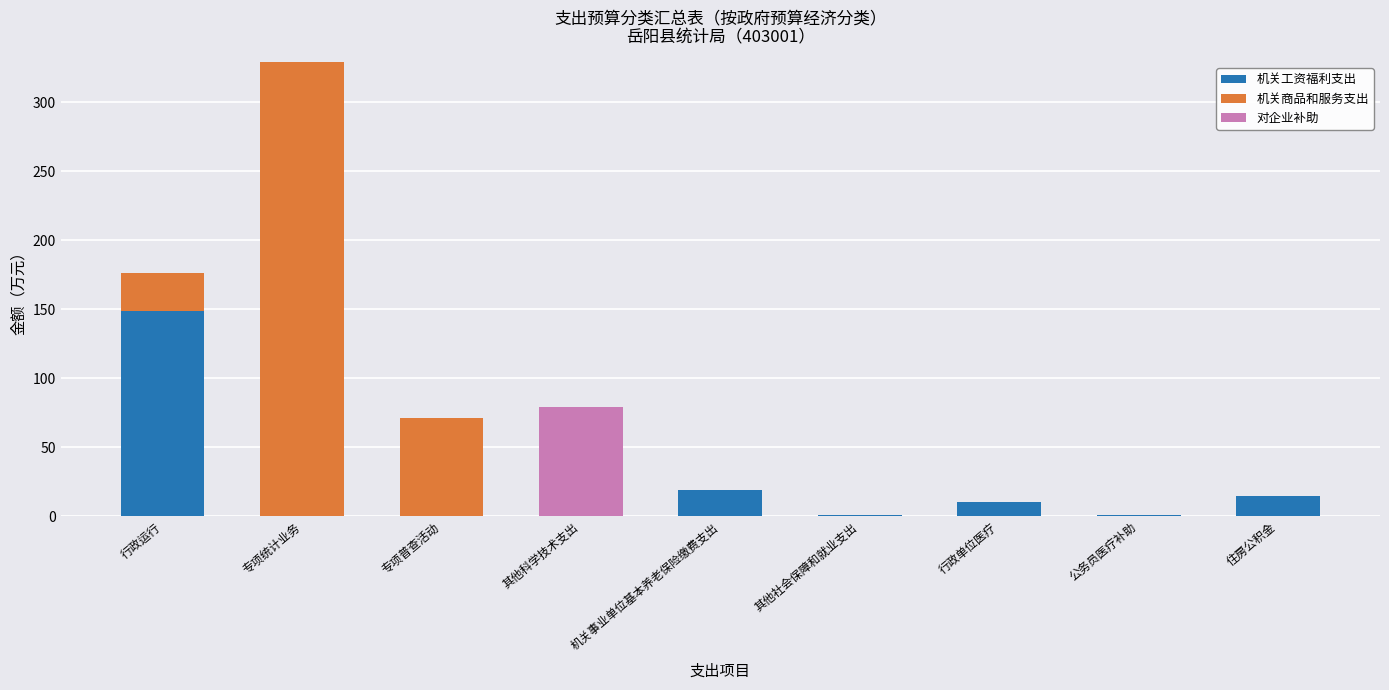

The 机关工资福利支出 series shows 19.3 at 机关事业单位基本养老保险缴费支出. True or false?

True